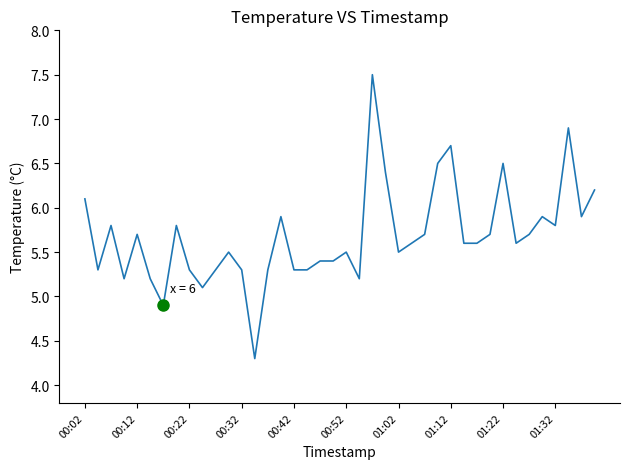

What is the greatest value displayed?

7.5